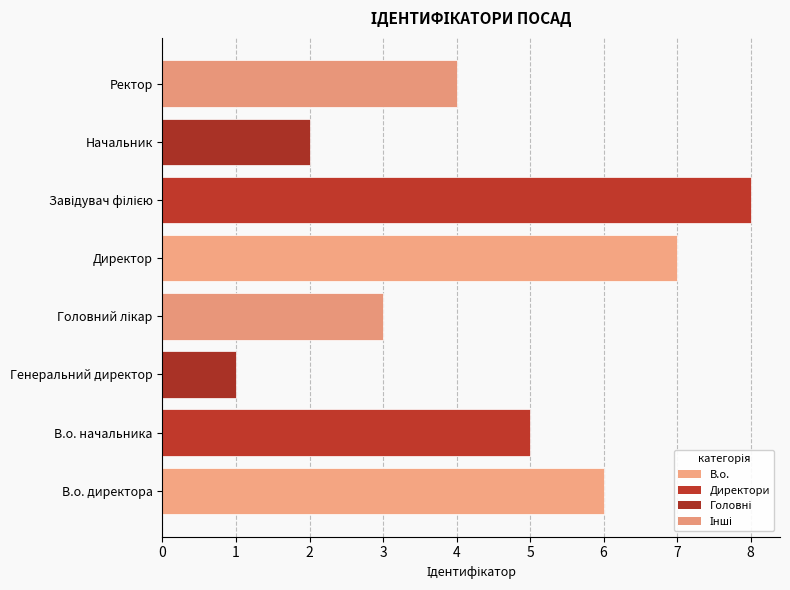

Which has a higher value, В.о. директора or Генеральний директор?

В.о. директора